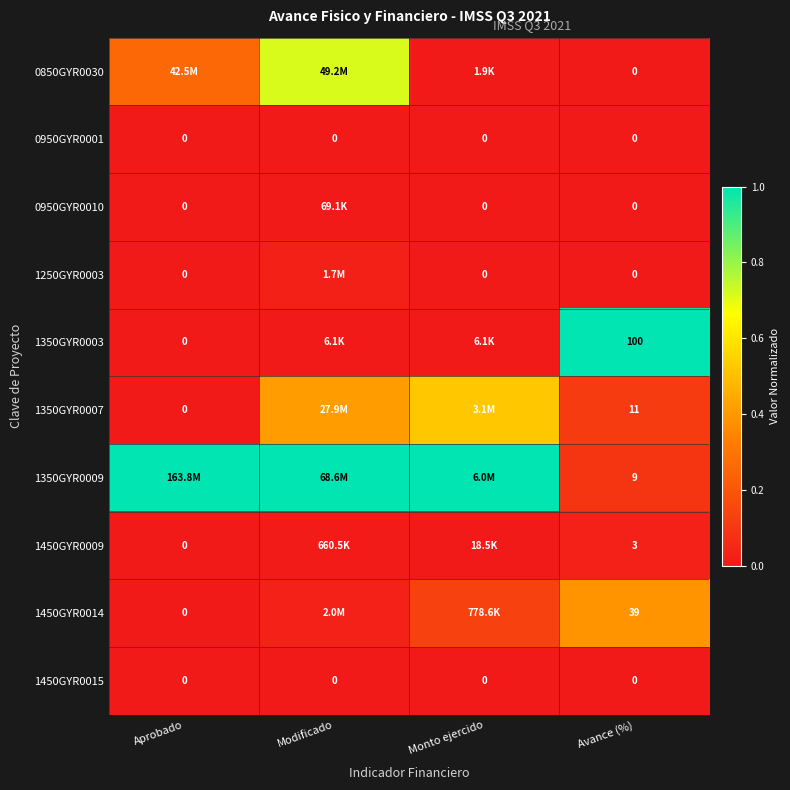

True or false: 1450GYR0015 has a value of 0.0 at Aprobado.

True